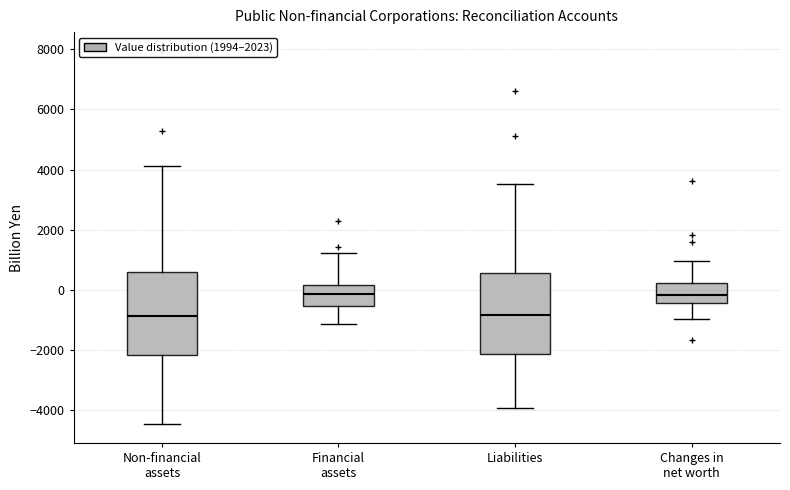

Where is the lower edge of the box for Changes in net worth on the y-axis? The values are not printed on the chart, so give them approximately, as read against the axis.

-400